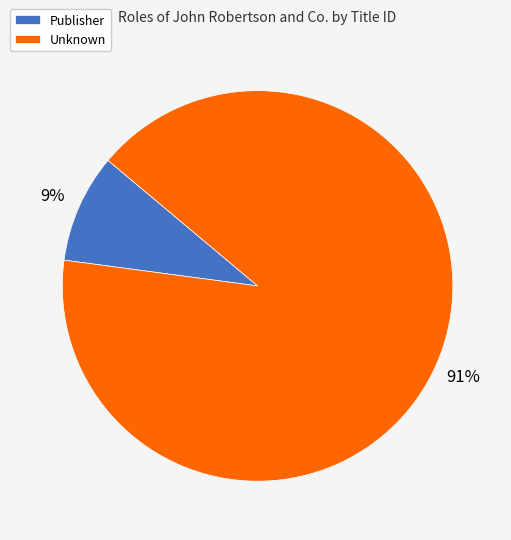

To the nearest percent, what is the average slice percentage?

50%